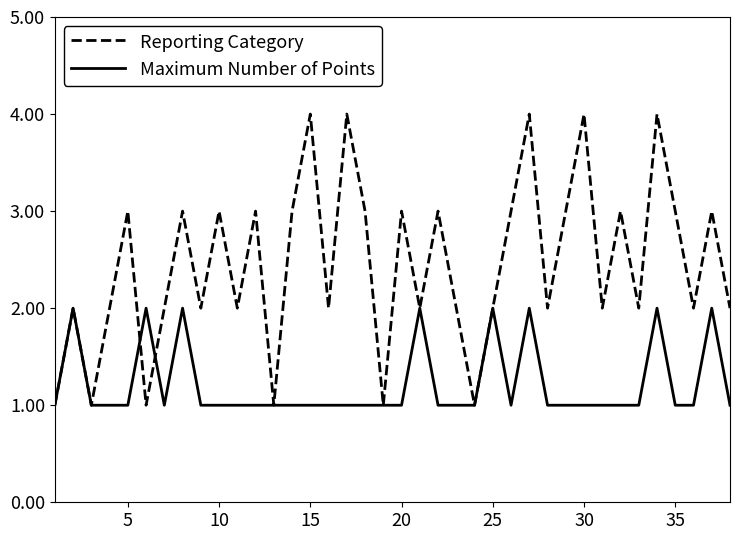

Which series has the largest total across all categories?

Reporting Category